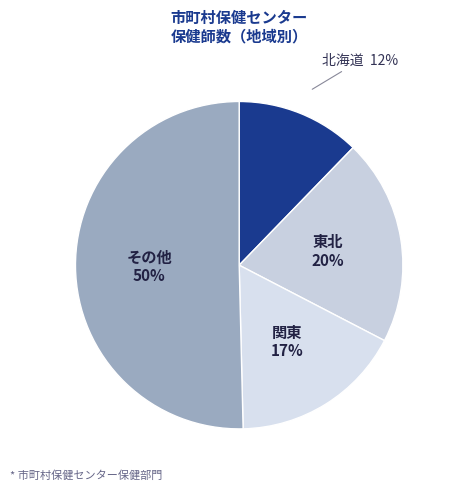

To the nearest percent, what is the average slice percentage?

25%